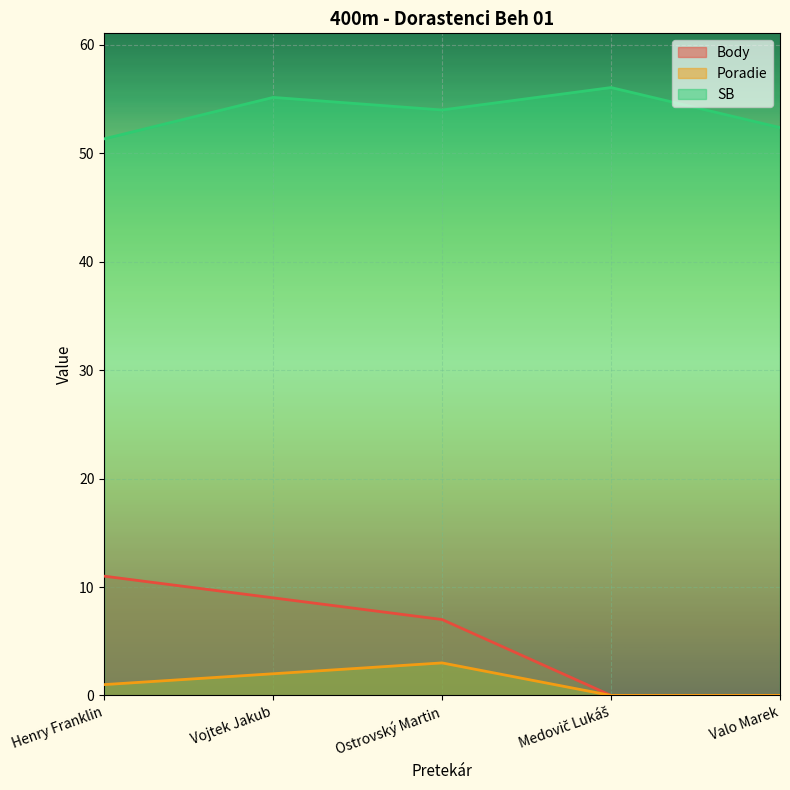

What is the difference between the maximum and minimum values in the Poradie series?

3.0